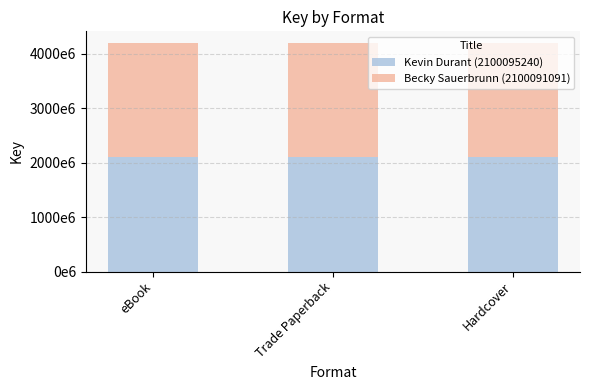

Are the bars horizontal?

No